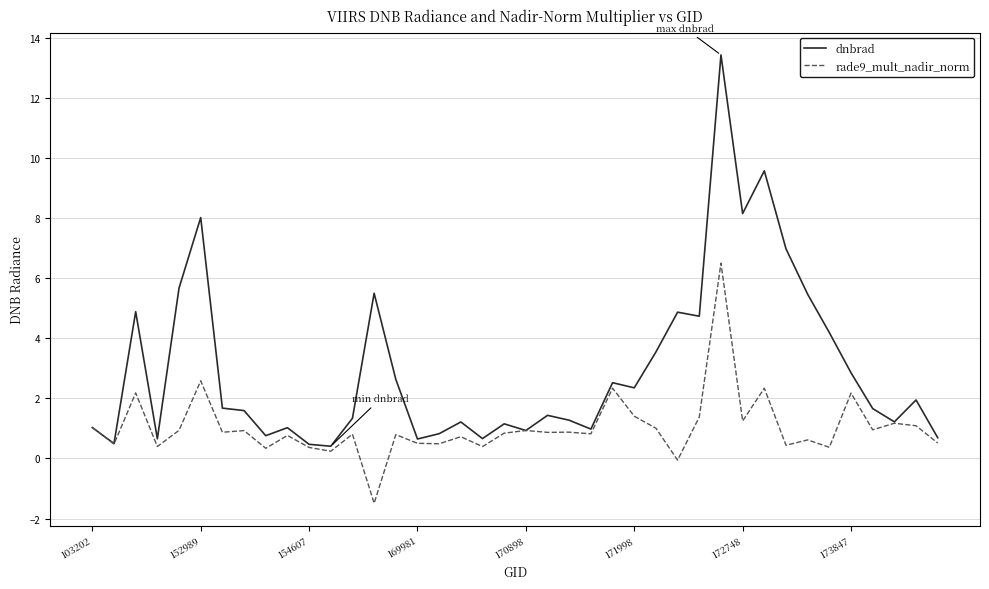

What is the lowest value of the rade9_mult_nadir_norm series?

-1.5